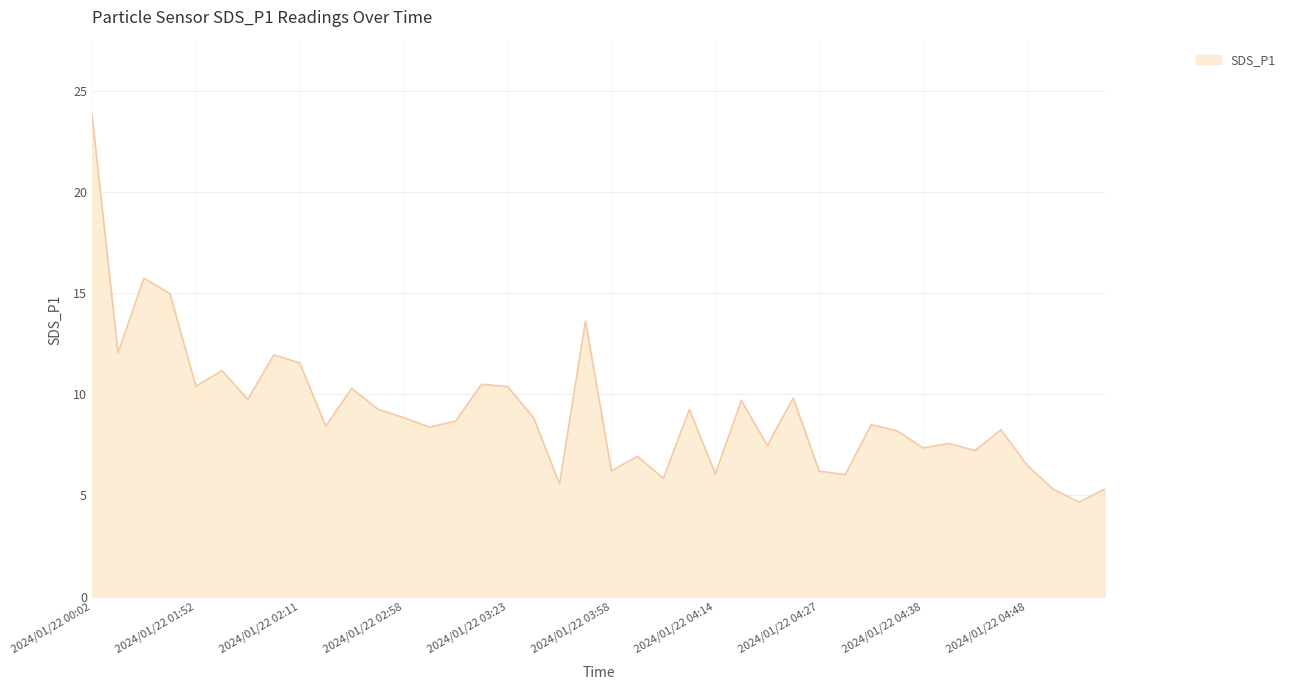

What is the minimum value shown in the chart?

4.7